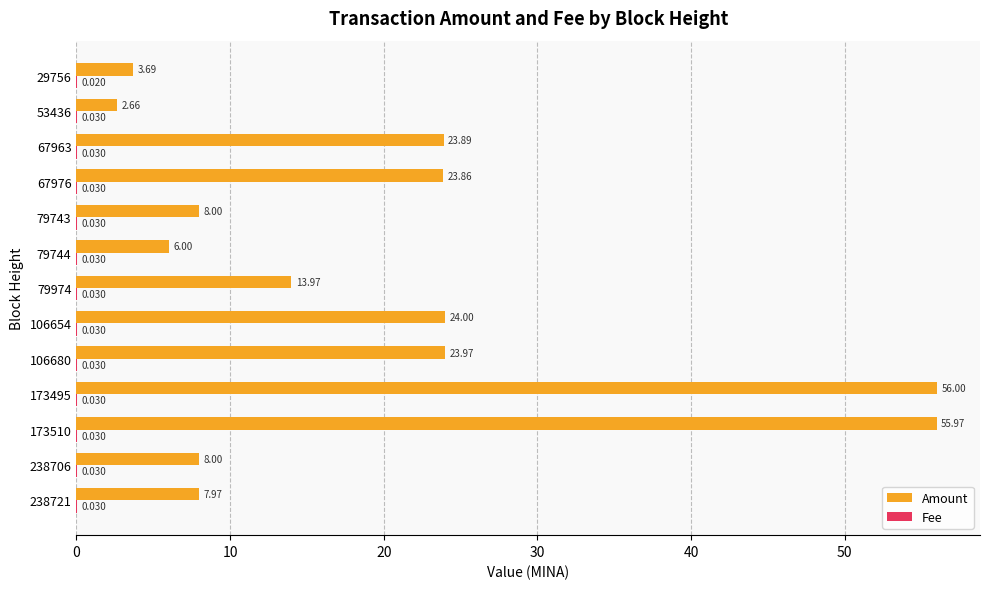

Between 238706 and 79974, which series saw the biggest shift?

Amount